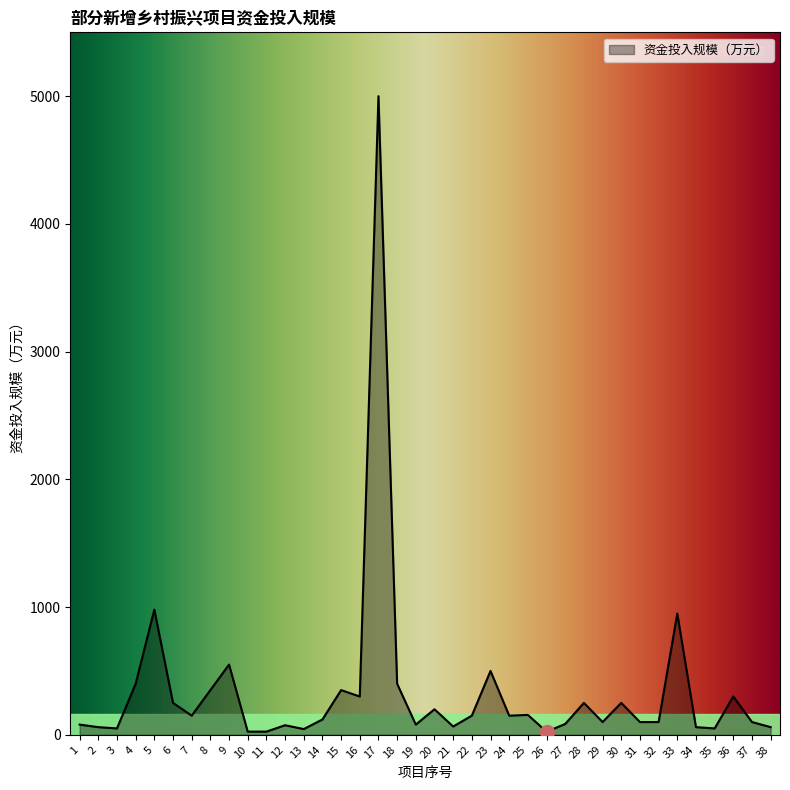

What is the maximum value shown in the chart?

5000